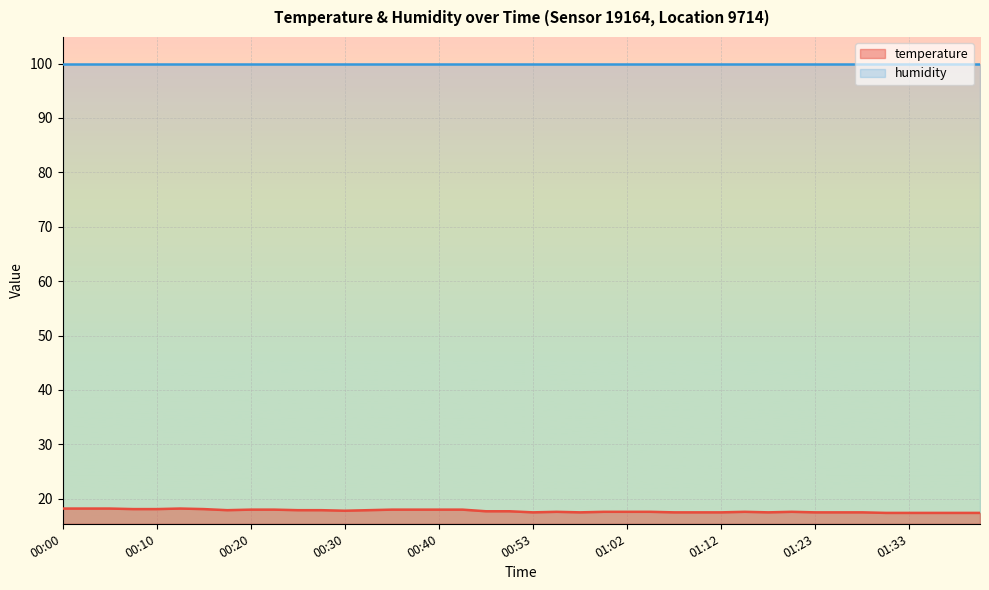

What is the minimum value shown in the chart?

17.4